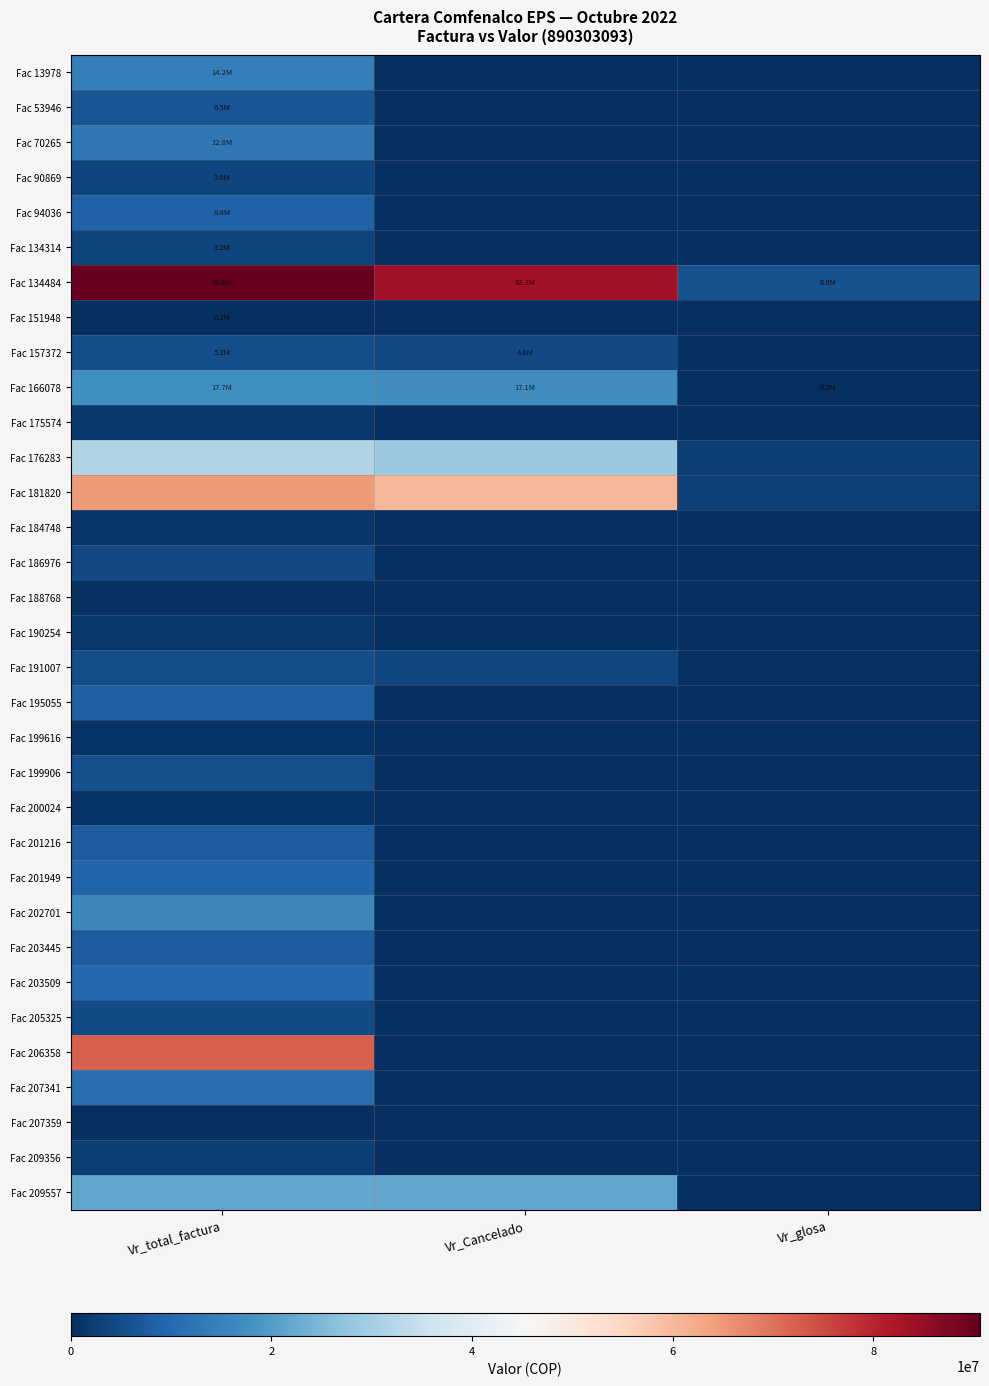

Rank the series at Vr_Cancelado from highest to lowest value.

Fac 134484, Fac 181820, Fac 176283, Fac 209557, Fac 166078, Fac 157372, Fac 191007, Fac 184748, Fac 13978, Fac 53946, Fac 70265, Fac 90869, Fac 94036, Fac 134314, Fac 151948, Fac 175574, Fac 186976, Fac 188768, Fac 190254, Fac 195055, Fac 199616, Fac 199906, Fac 200024, Fac 201216, Fac 201949, Fac 202701, Fac 203445, Fac 203509, Fac 205325, Fac 206358, Fac 207341, Fac 207359, Fac 209356